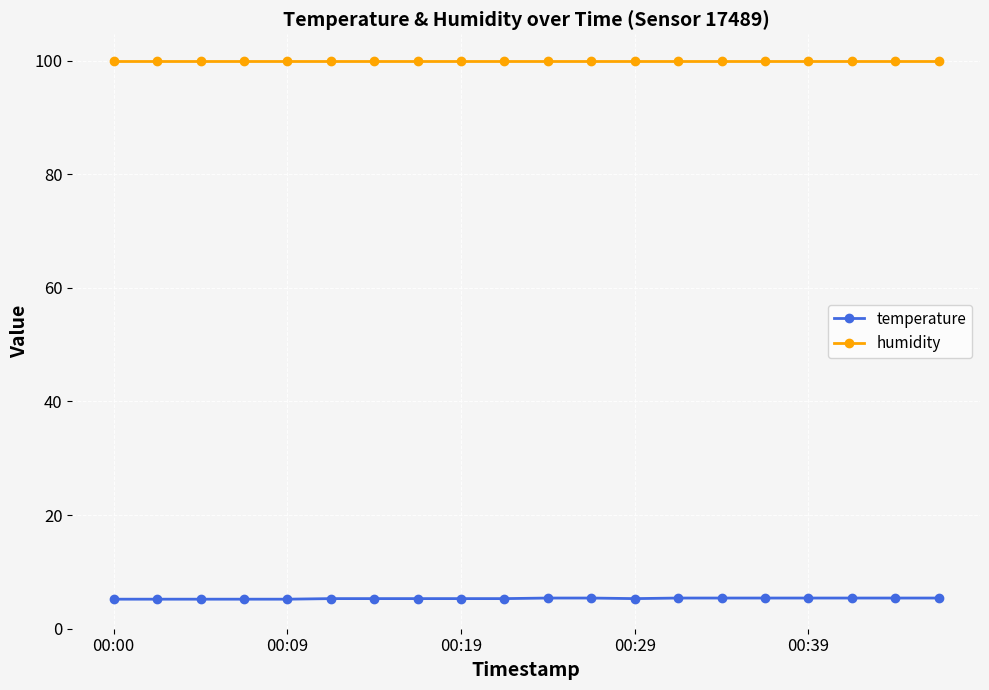

What is the sum of all temperature values?

106.4